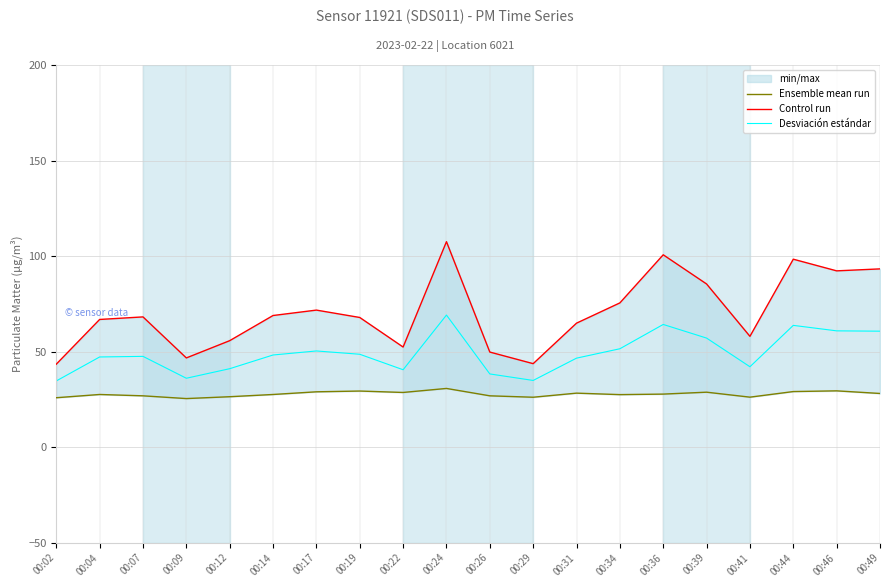

Between 00:34 and 00:41, which series saw the biggest shift?

Control run